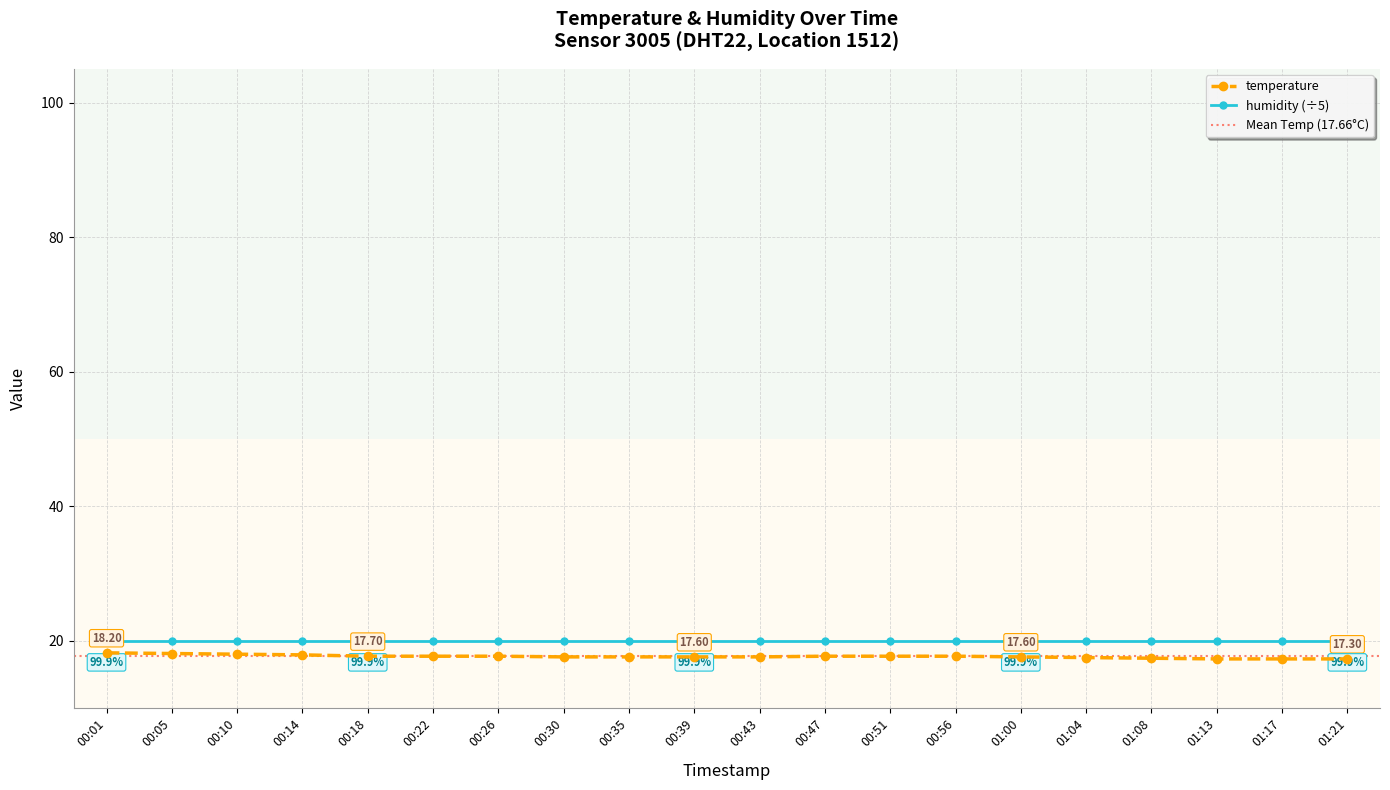

Between 01:00 and 00:51, which is larger?

00:51